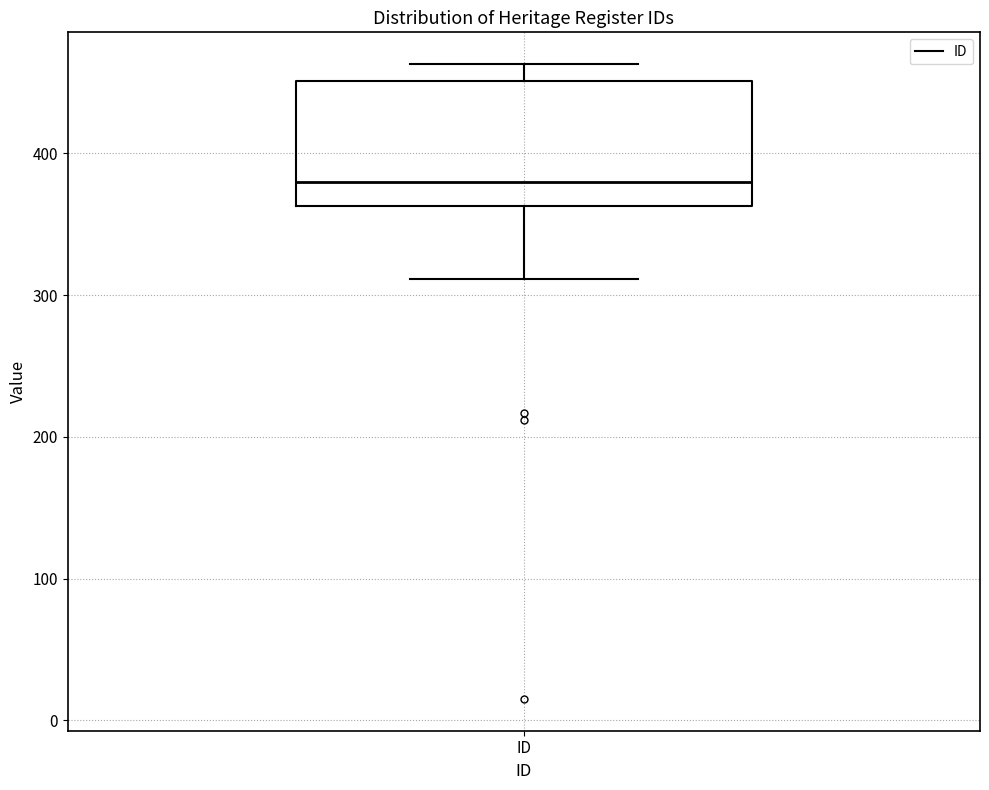

Where does the lower whisker of the box for ID end on the y-axis? The values are not printed on the chart, so give them approximately, as read against the axis.

310